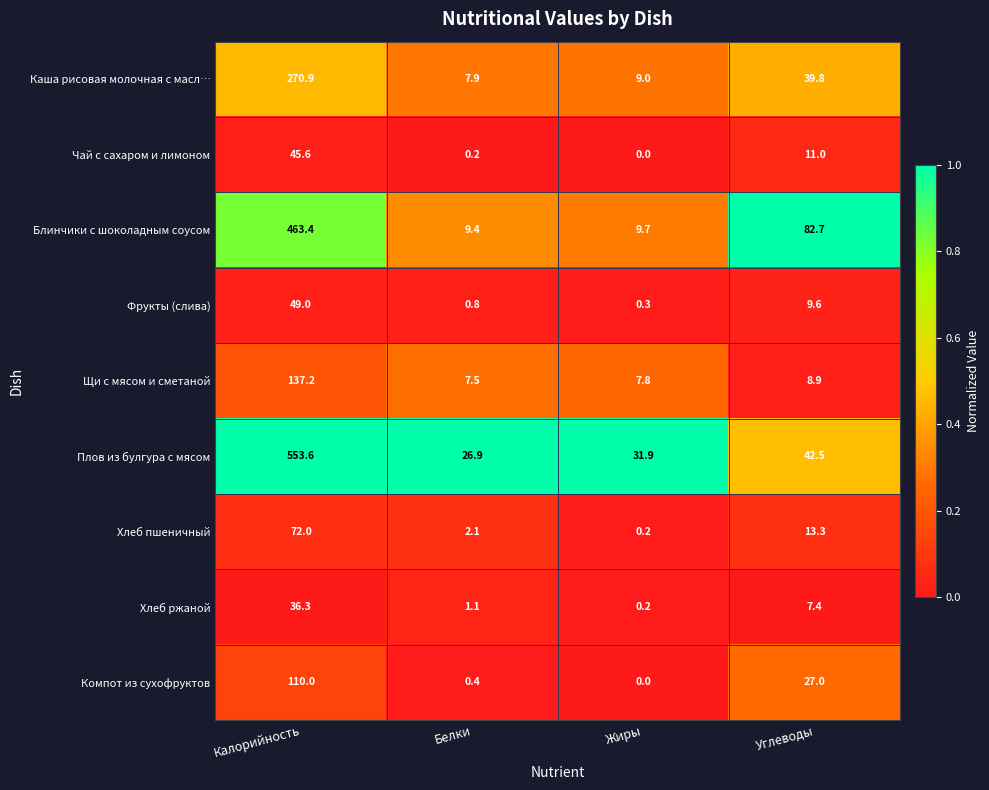

Where does the Чай с сахаром и лимоном series first go above 11?

Калорийность